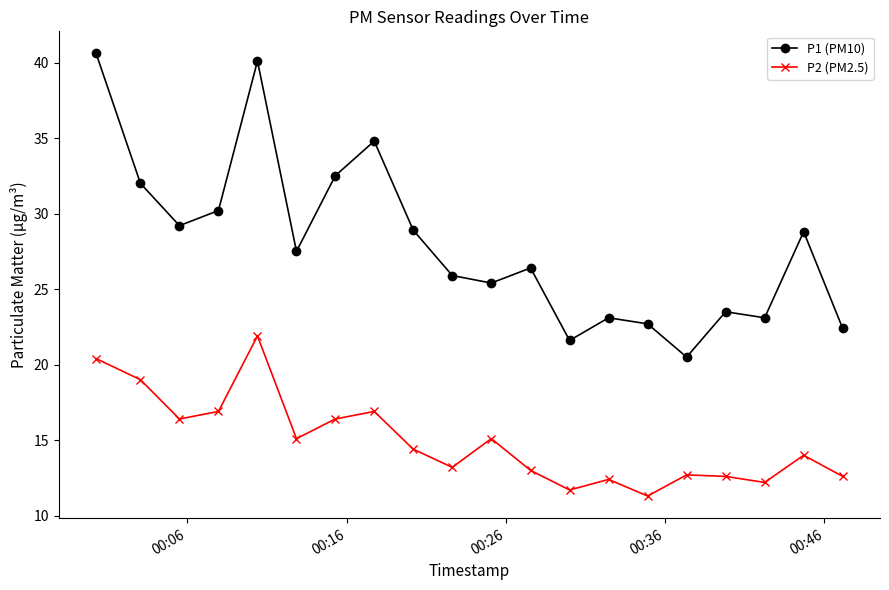

Rank the series by their average value, from highest to lowest.

P1 (PM10), P2 (PM2.5)